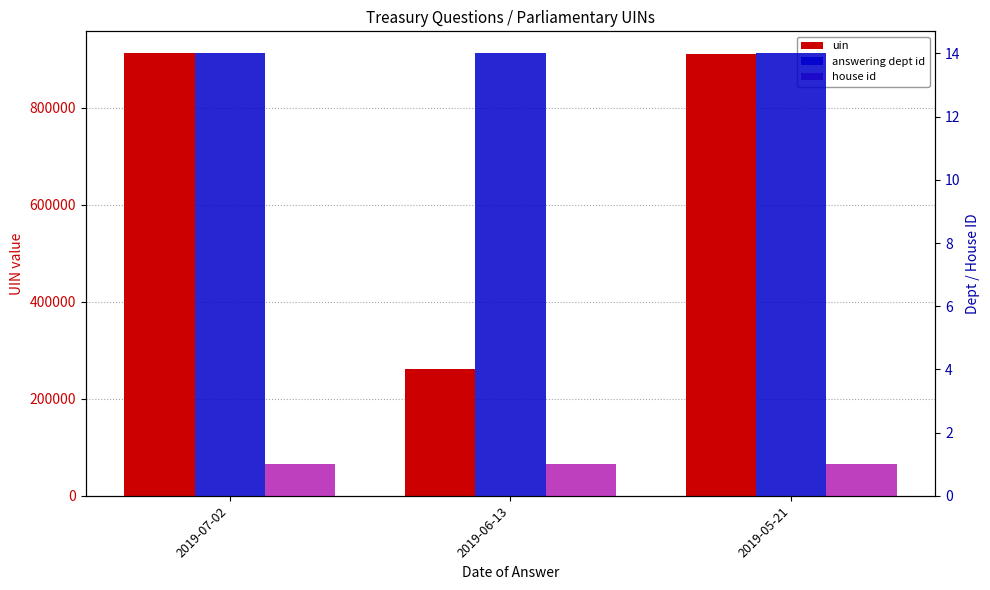

What is the label of the 1st bar from the left?

2019-07-02